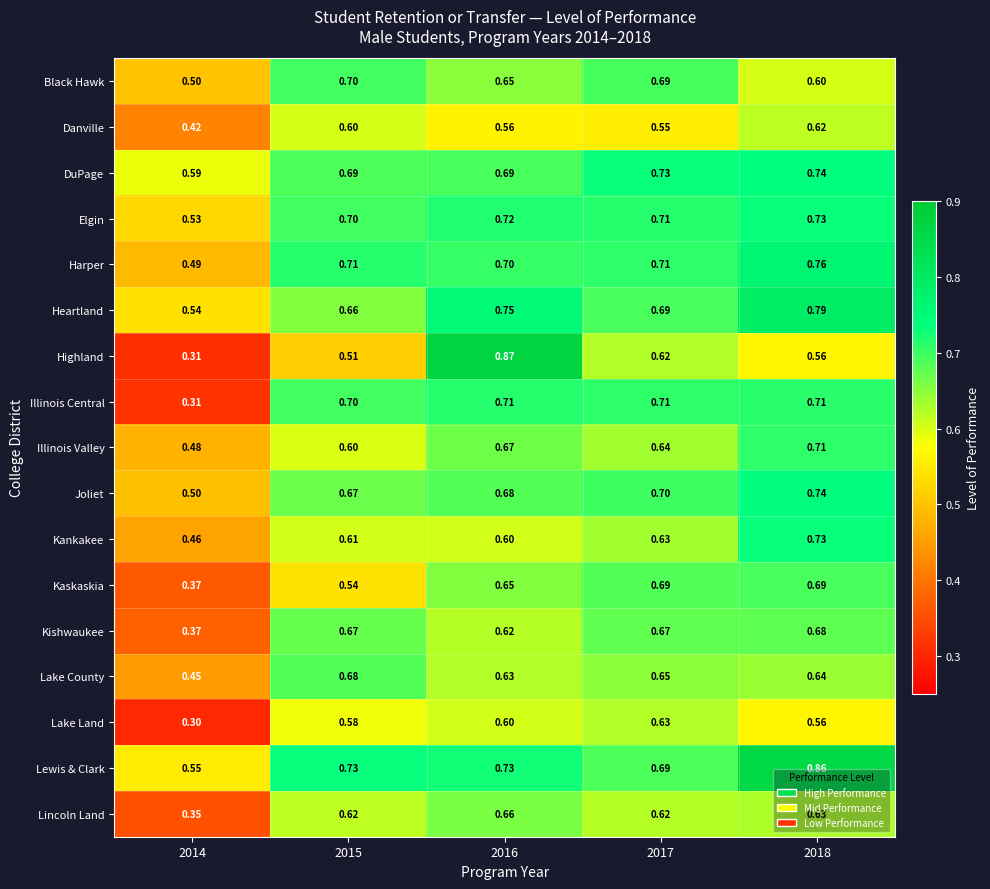

Which category has the lowest value across all series?

2014